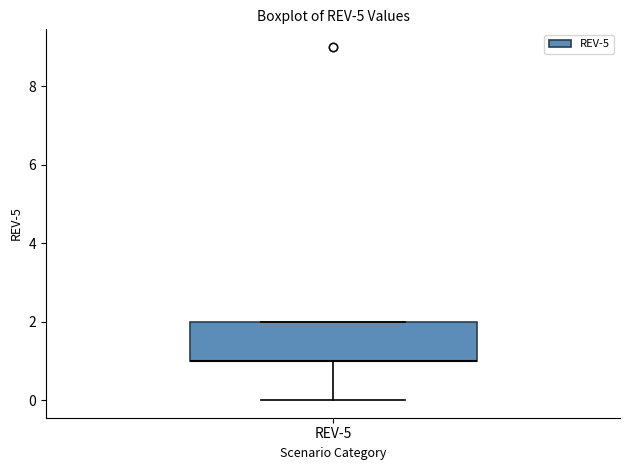

Where is the upper edge of the box for REV-5 on the y-axis? The values are not printed on the chart, so give them approximately, as read against the axis.

2